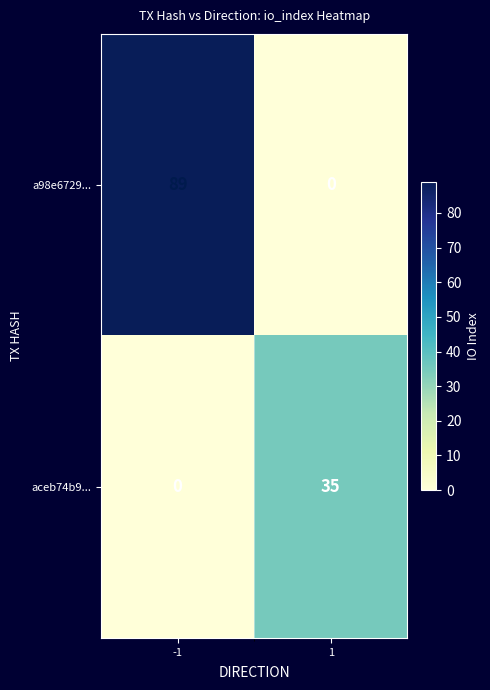

List the series in order of their overall mean, lowest first.

aceb74b9..., a98e6729...